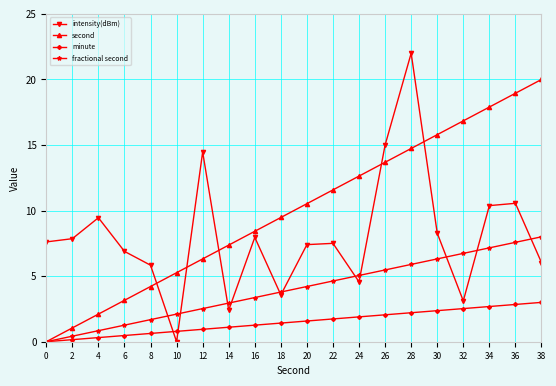

Which series has the largest range (max minus min)?

intensity(dBm)